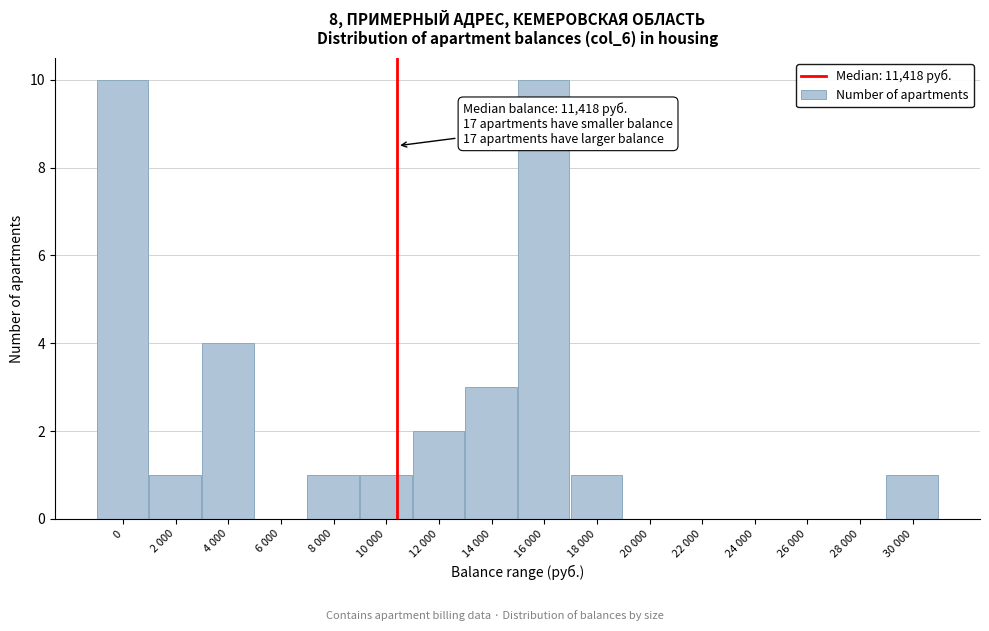

Reading left to right, transcribe all the data shown in this chart.

0=10	2 000=1	4 000=4	6 000=0	8 000=1	10 000=1	12 000=2	14 000=3	16 000=10	18 000=1	20 000=0	22 000=0	24 000=0	26 000=0	28 000=0	30 000=1